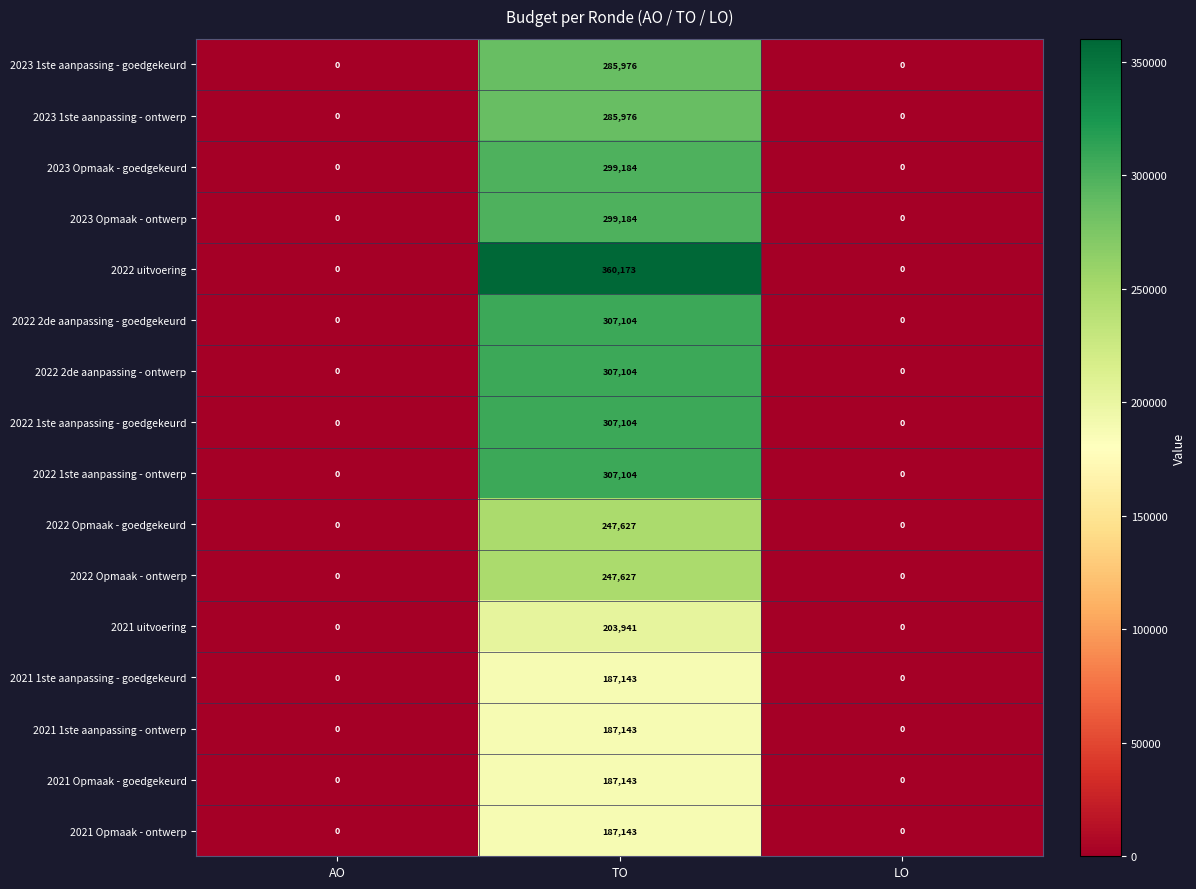

Which series has the largest total across all categories?

2022 uitvoering